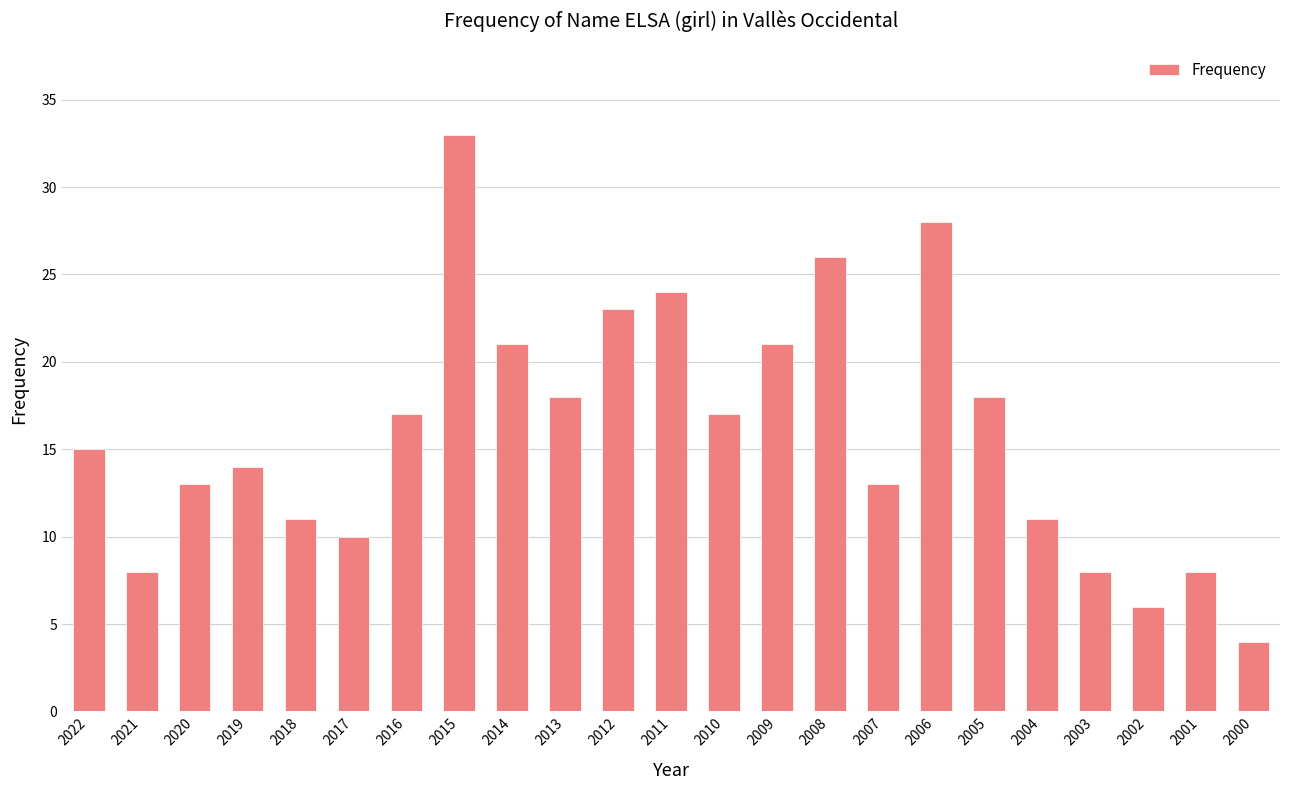

What value does the data have at 2011?

24